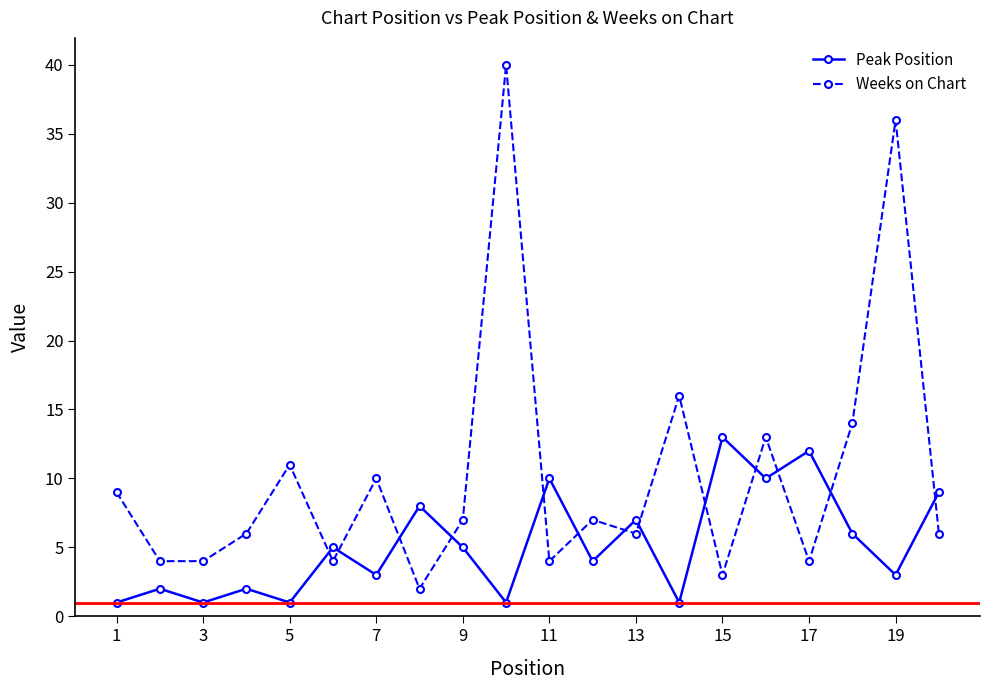

What are all the series names shown in the legend?

Peak Position, Weeks on Chart